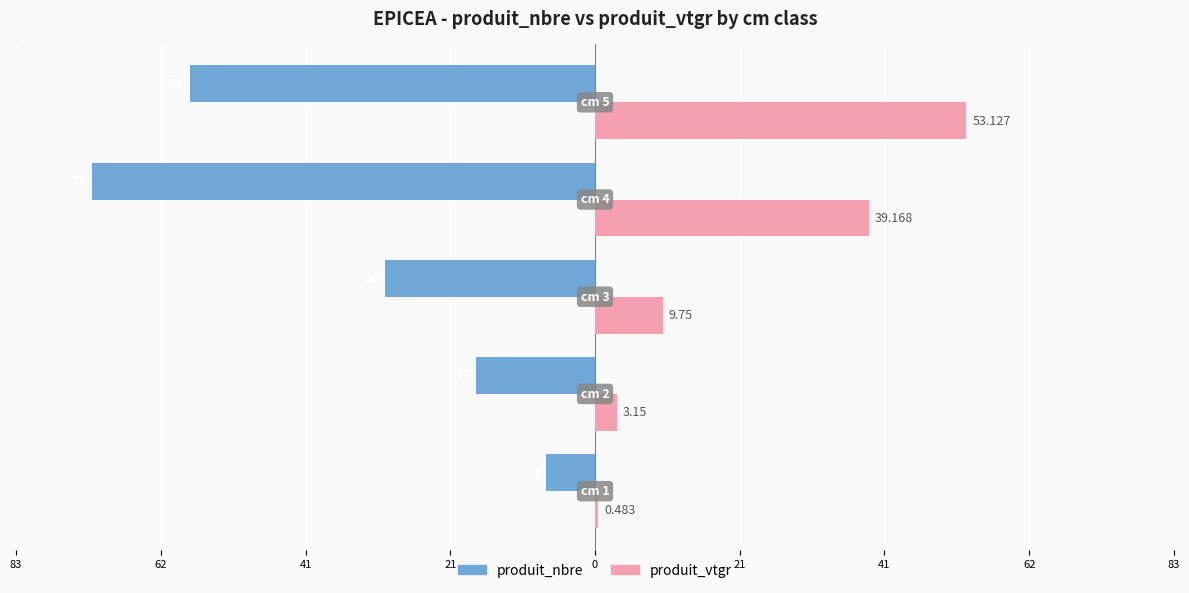

What is the lowest value of the produit_nbre series?

-72.0